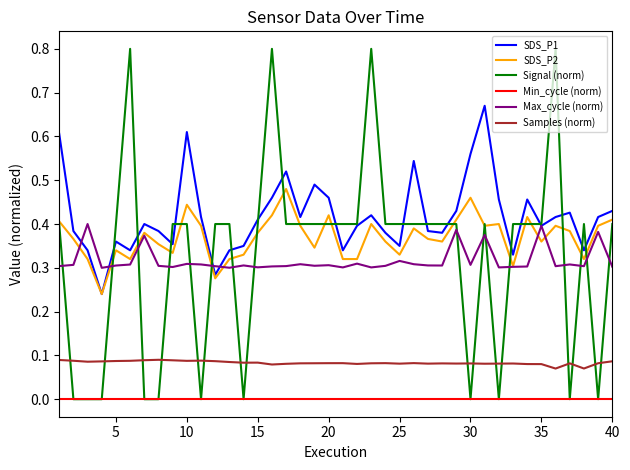

True or false: Samples (norm) and SDS_P2 cross at least once.

False